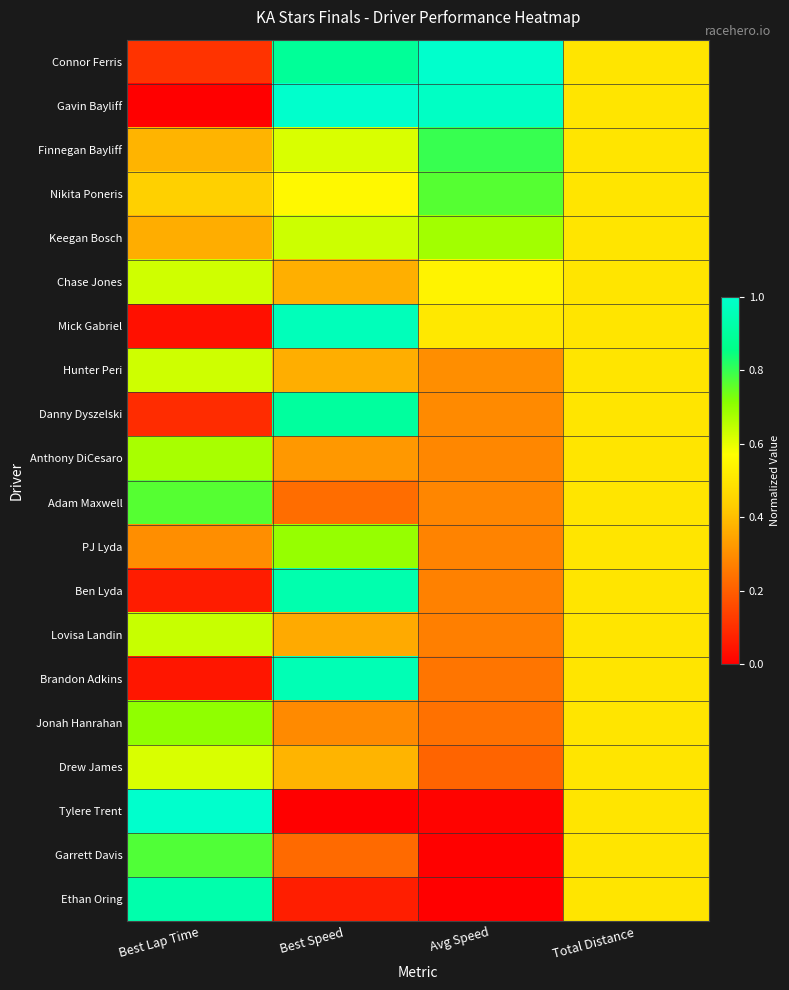

What is the difference between the highest and lowest values at Avg Speed?

1.0